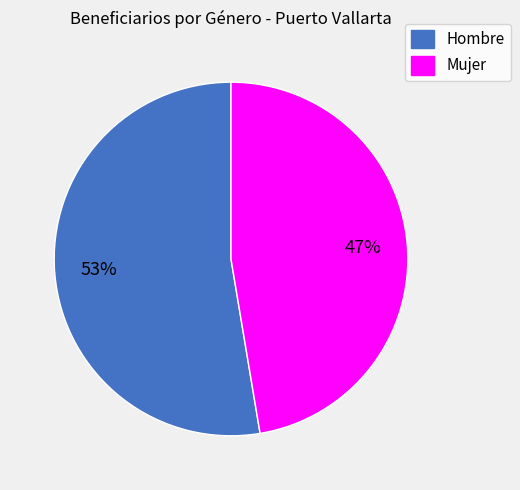

The Mujer slice represents 47% of the pie. True or false?

True